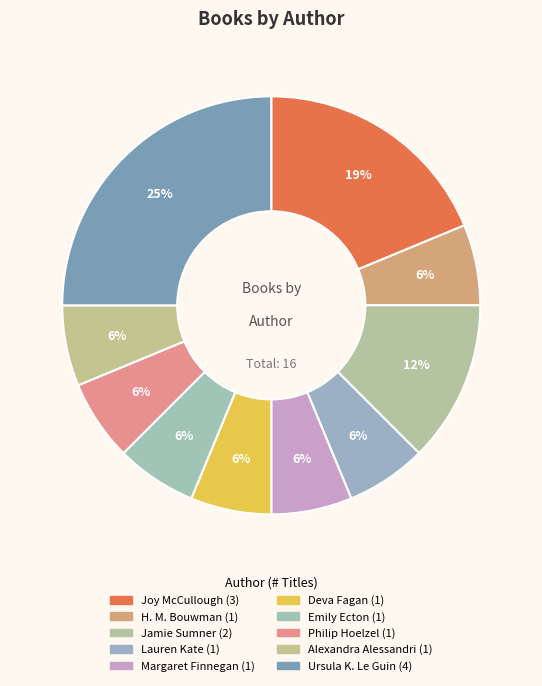

Which has a higher value, Emily Ecton or H. M. Bouwman?

Emily Ecton